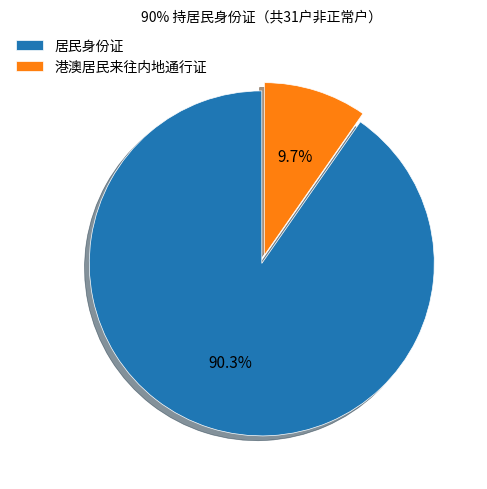

Rank the categories by value from highest to lowest.

居民身份证, 港澳居民来往内地通行证